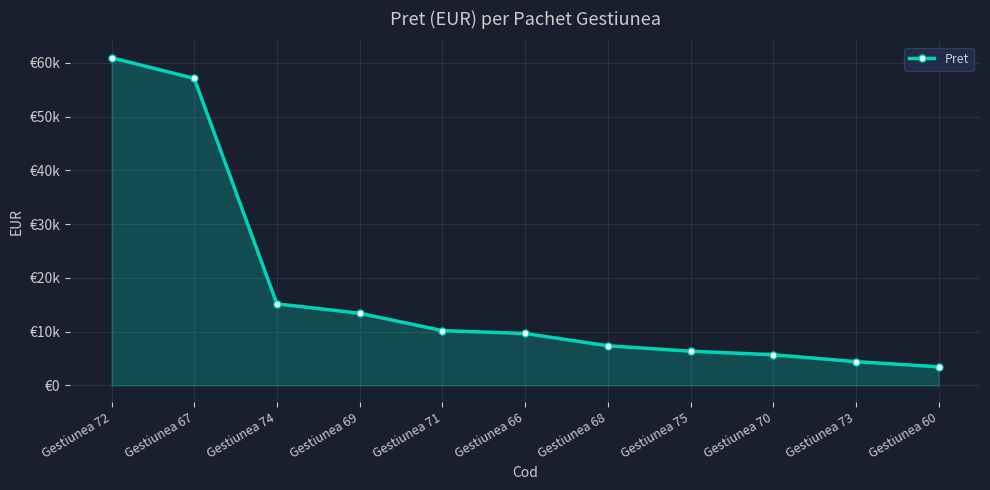

What is the ratio of the value at Gestiunea 71 to the value at Gestiunea 60?

2.9